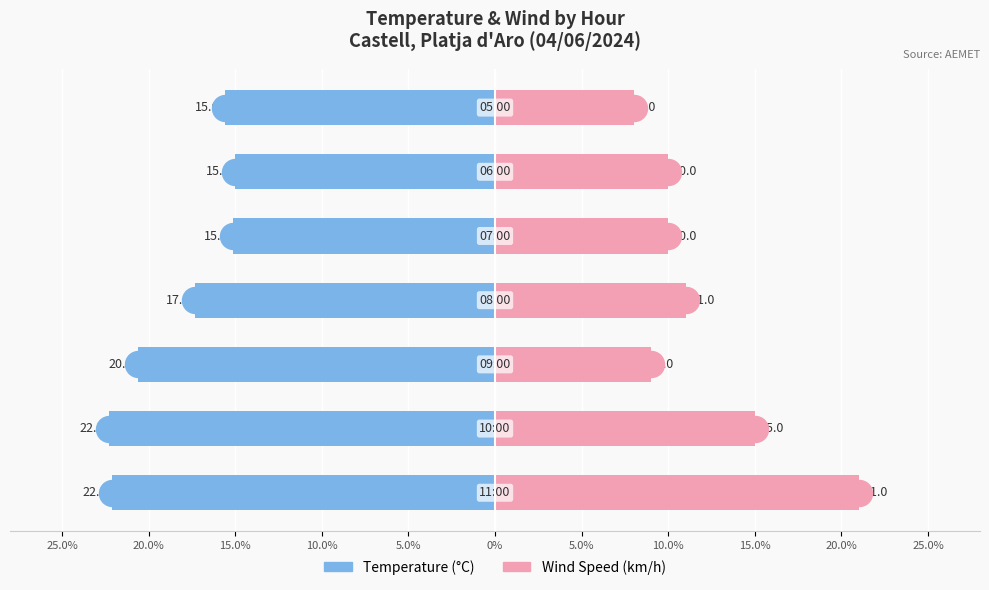

At how many categories does at least one series exceed -6?

7